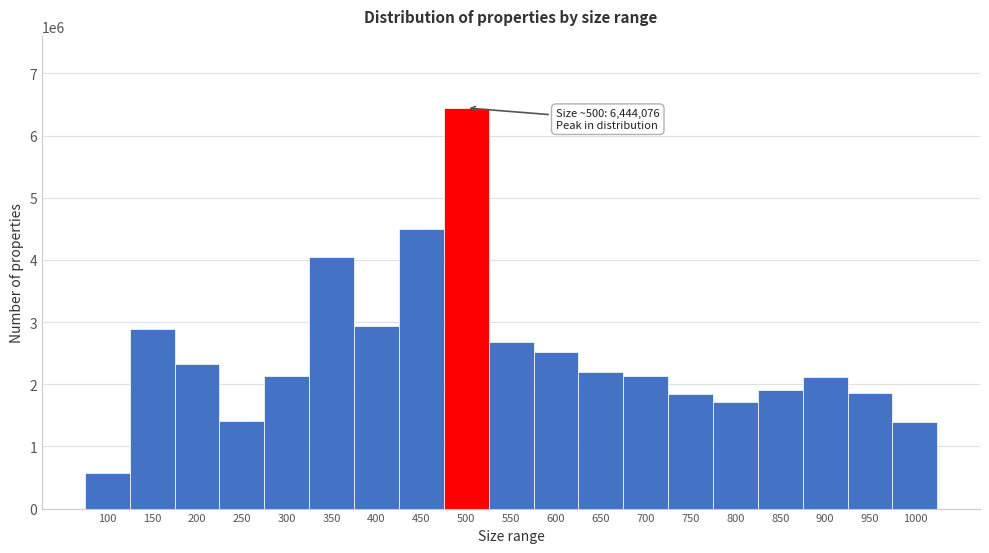

What is the value of the 3rd bar from the left?

2325601